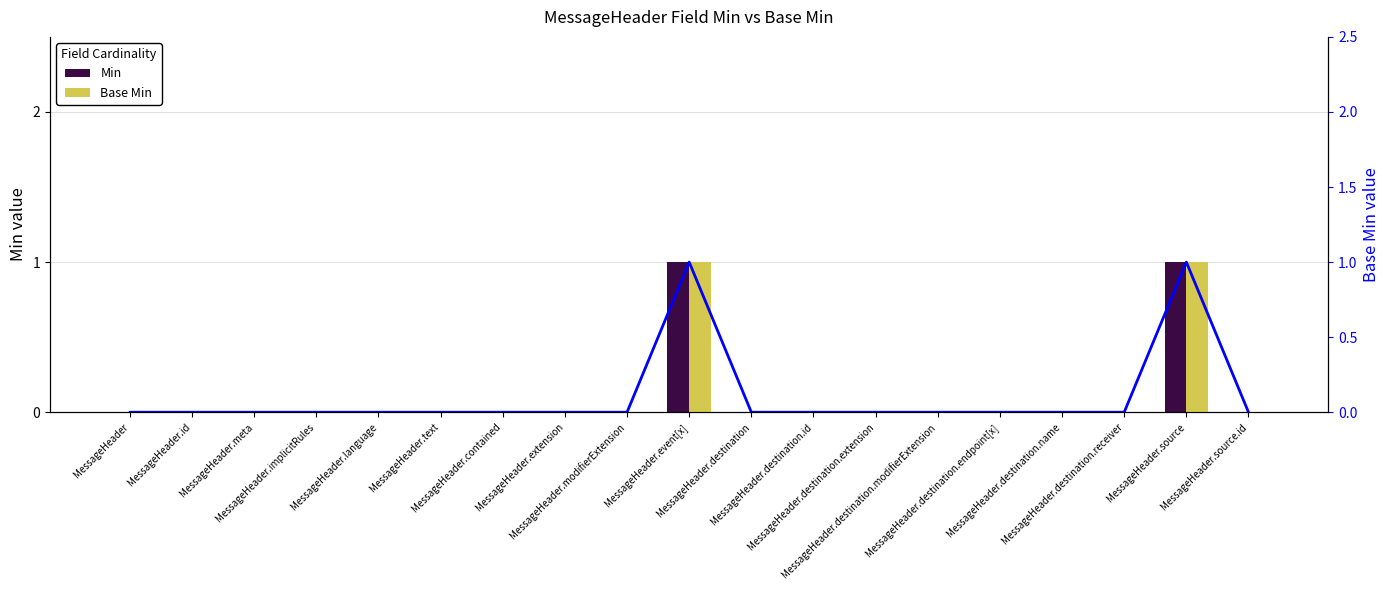

What is the label of the 3rd bar from the right?

MessageHeader.destination.receiver